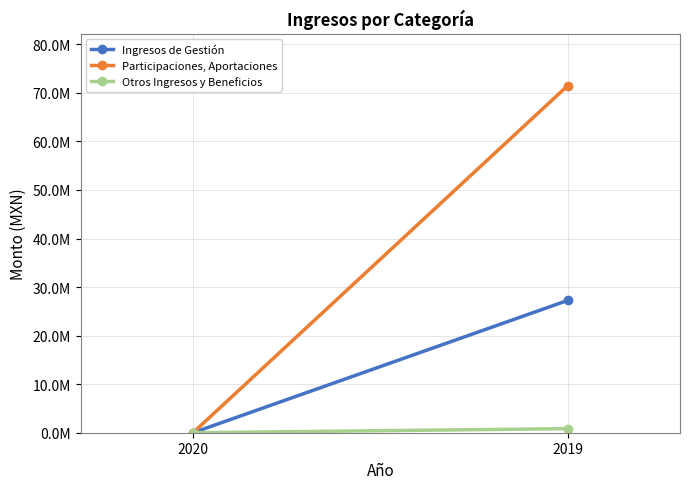

Is the value of Otros Ingresos y Beneficios at 2019 greater than the value of Participaciones, Aportaciones at 2020?

Yes